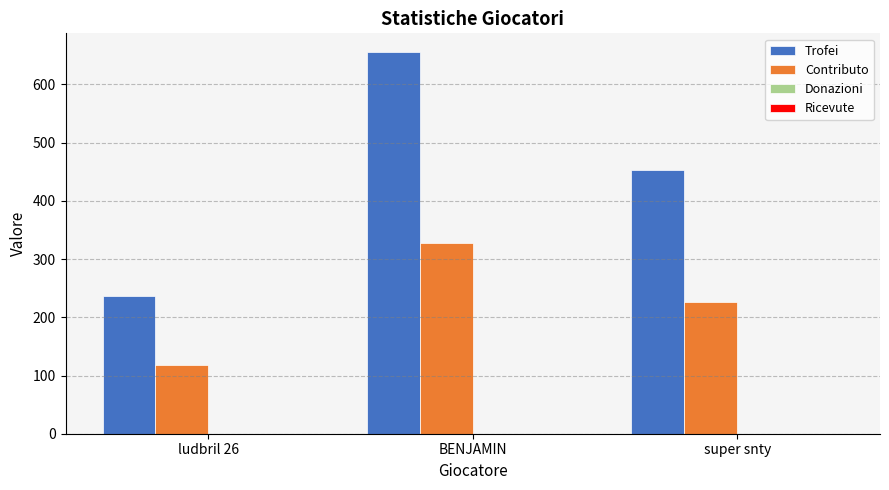

Between BENJAMIN and super snty, which series saw the biggest shift?

Trofei